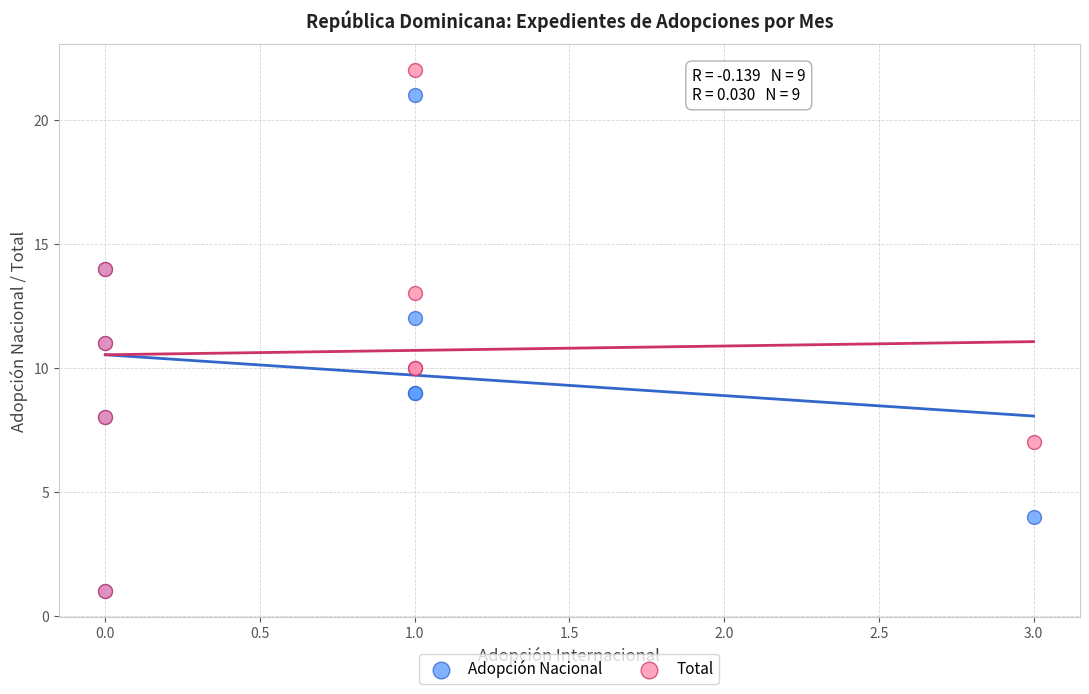

What are all the series names shown in the legend?

Adopción Nacional, Total